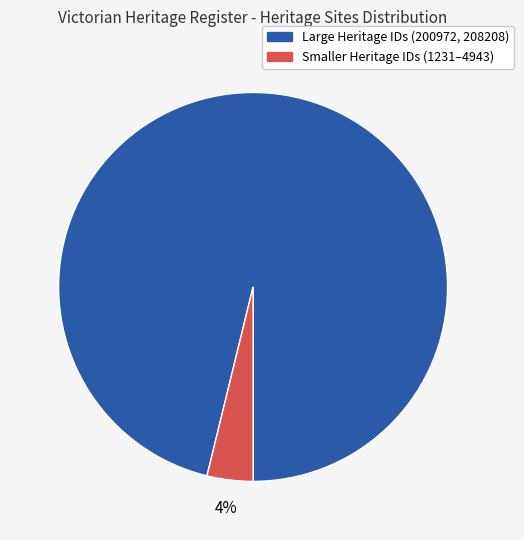

Is there a majority slice in this chart?

Yes